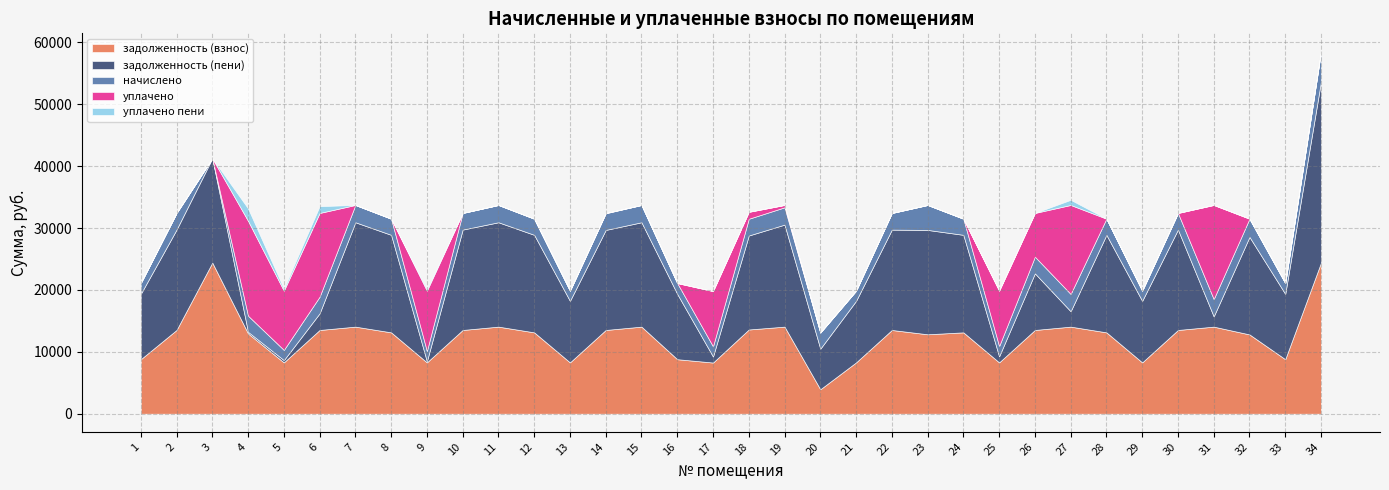

In уплачено, how many points are higher than both neighbors (excluding endpoints)?

9